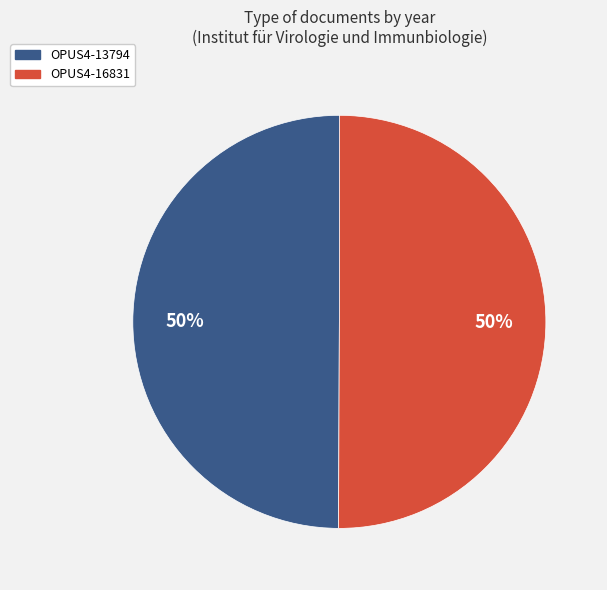

To the nearest percent, what is the average slice percentage?

50%